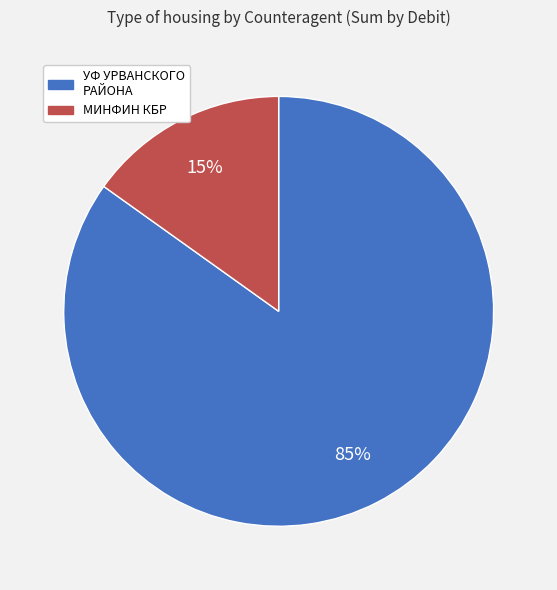

Which category has the smallest portion of the pie?

МИНФИН КБР